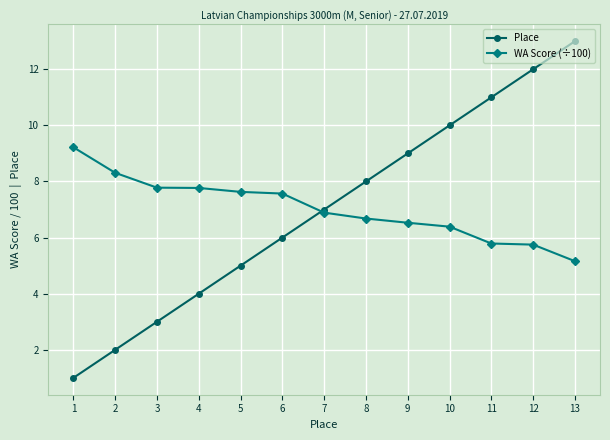

What is the difference between the maximum and minimum values in the WA Score (÷100) series?

4.1